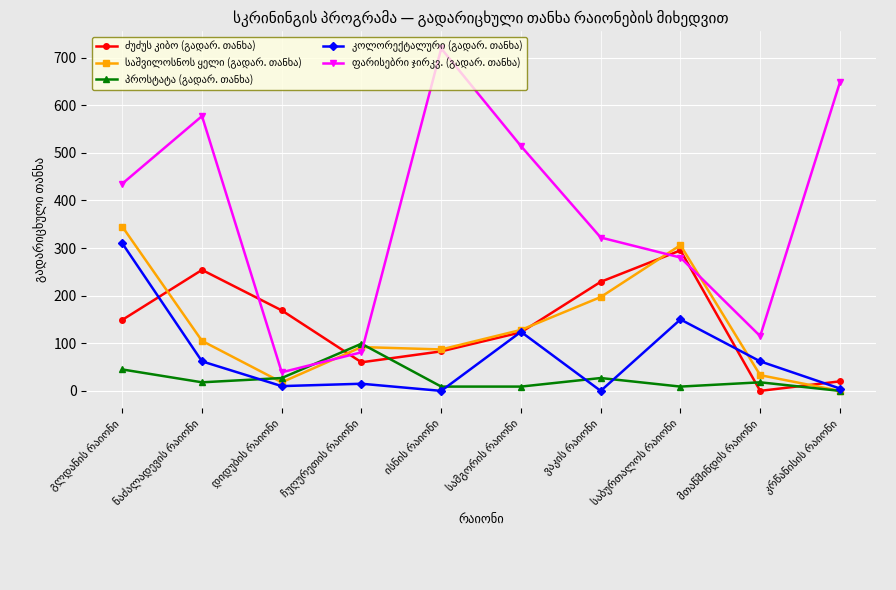

What is the greatest value displayed?

719